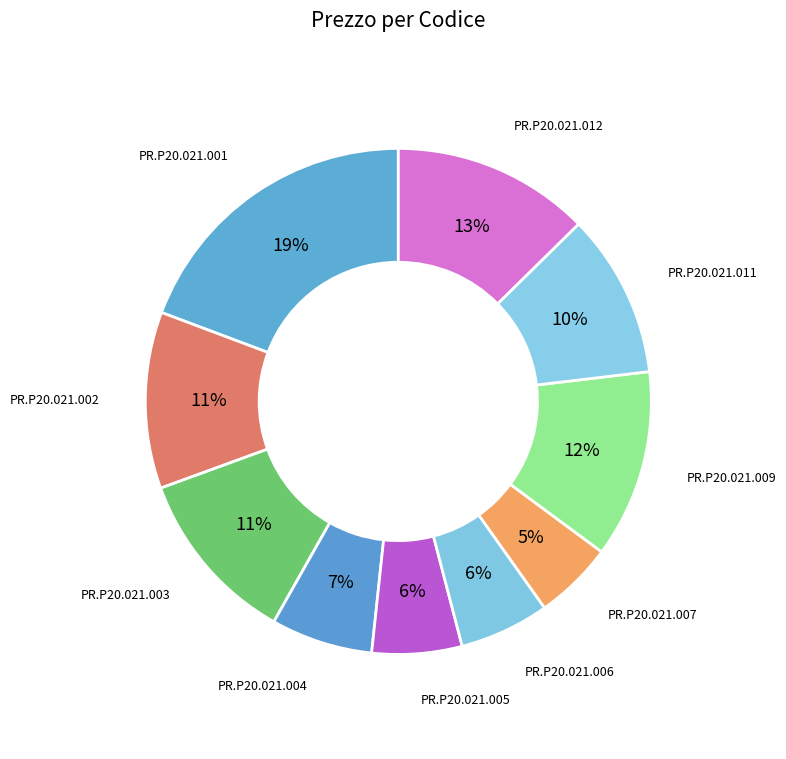

To the nearest percent, what portion does PR.P20.021.007 represent?

5%